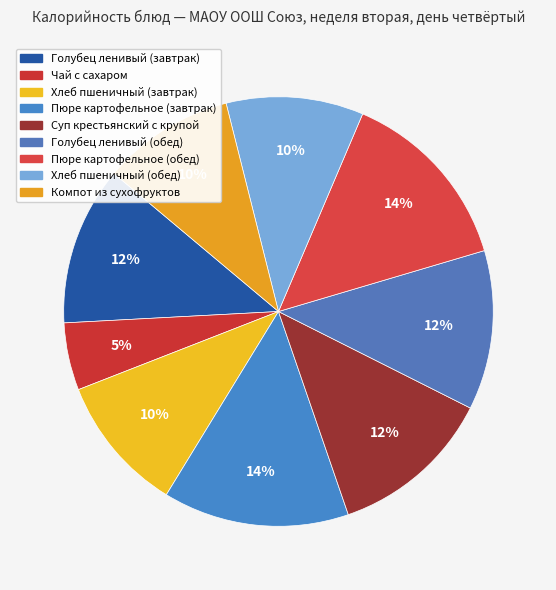

The Хлеб пшеничный (завтрак) slice represents 1% of the pie. True or false?

False